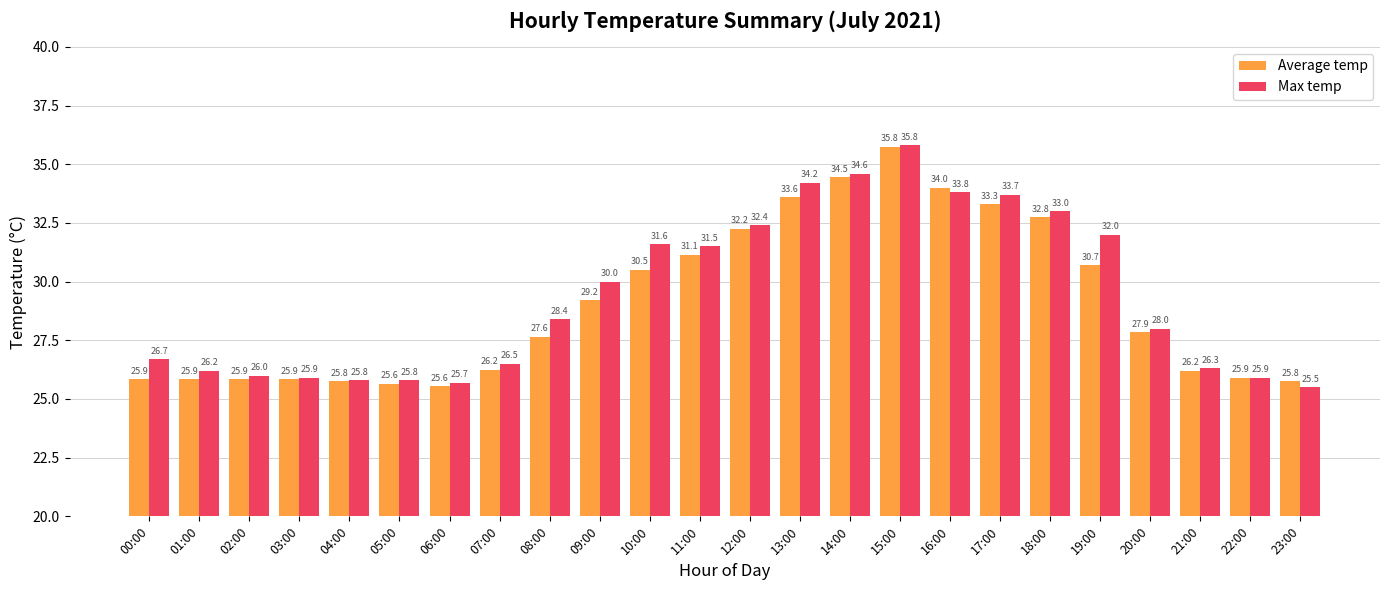

What is the label of the 1st bar from the right?

23:00